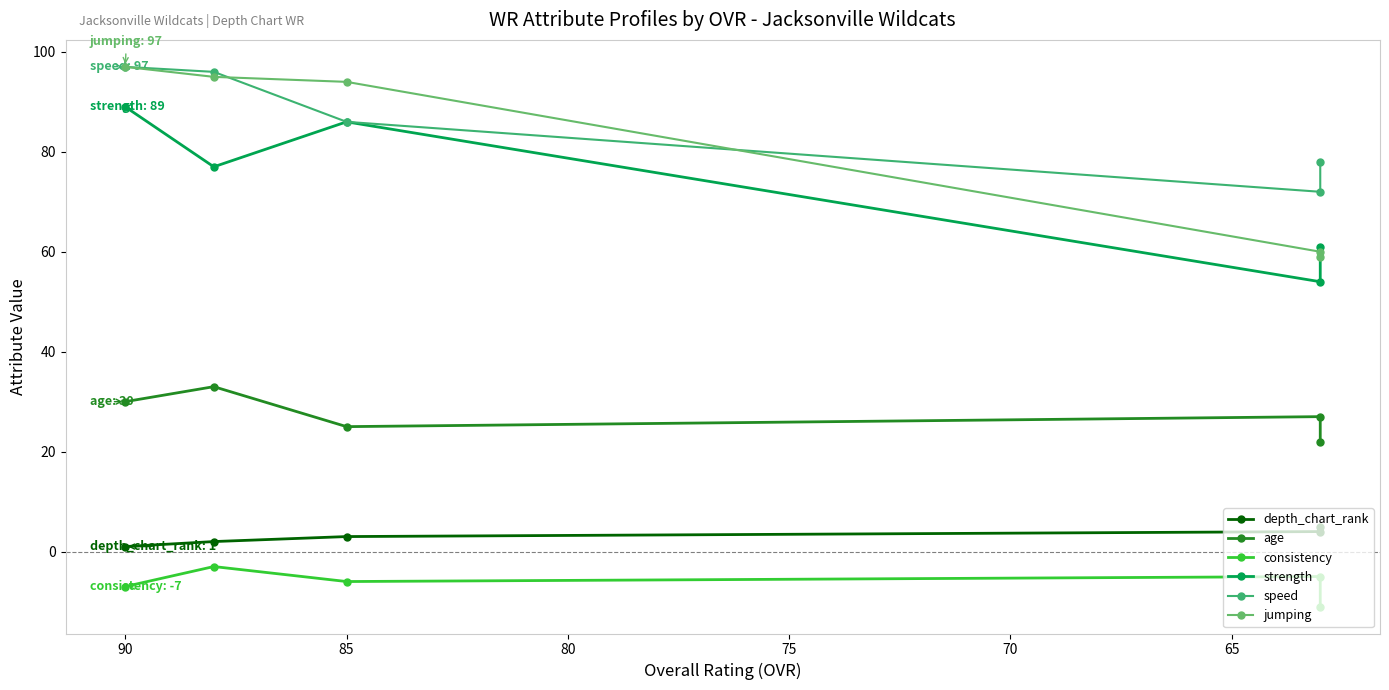

What is the sum of all depth_chart_rank values?

15